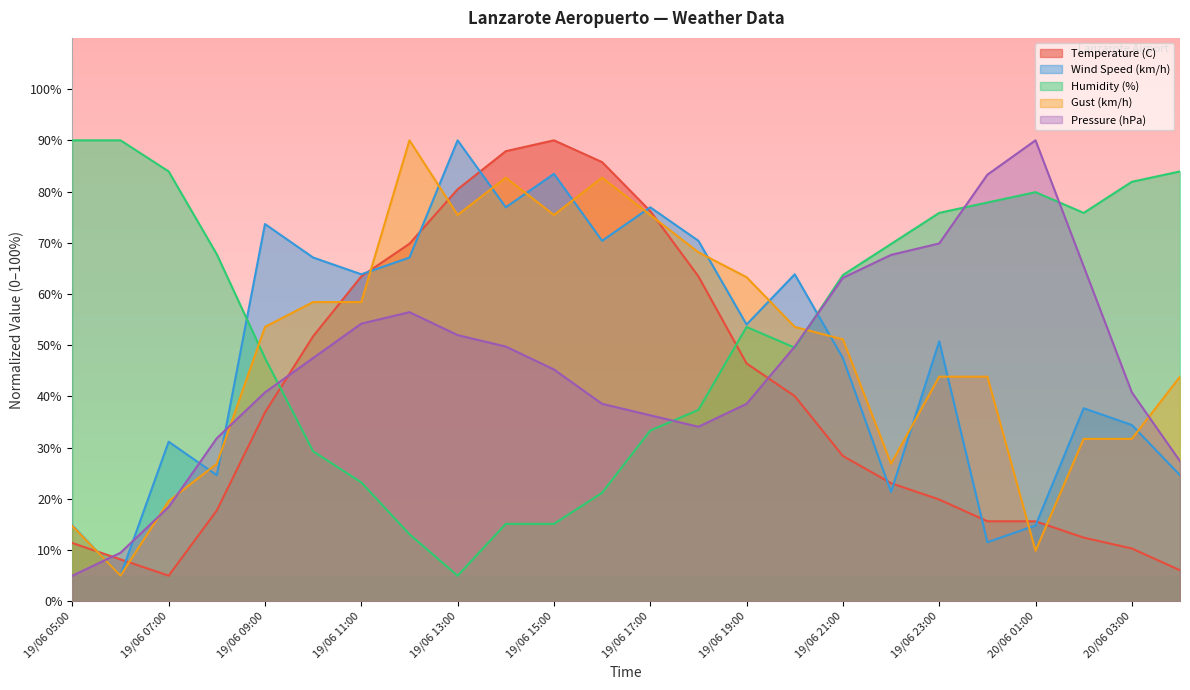

How many times do Temperature (C) and Pressure (hPa) cross each other?

3